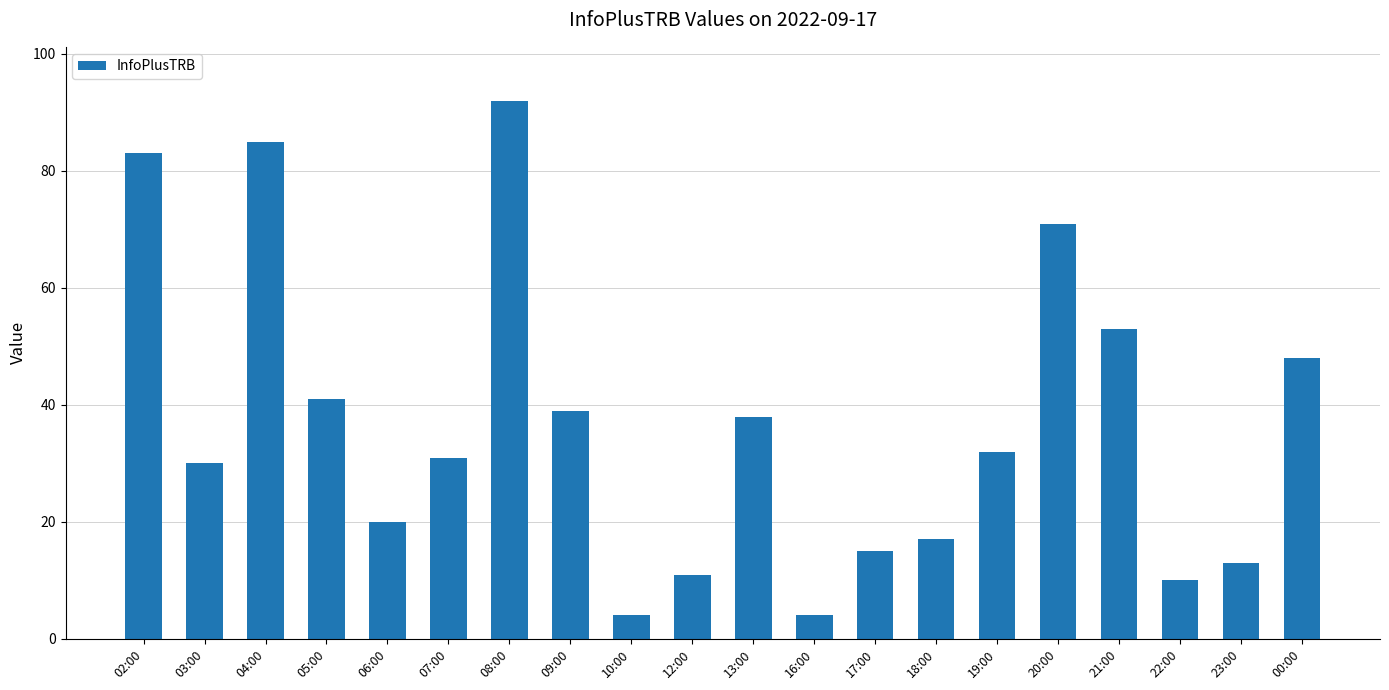

How many bars are there in total?

20